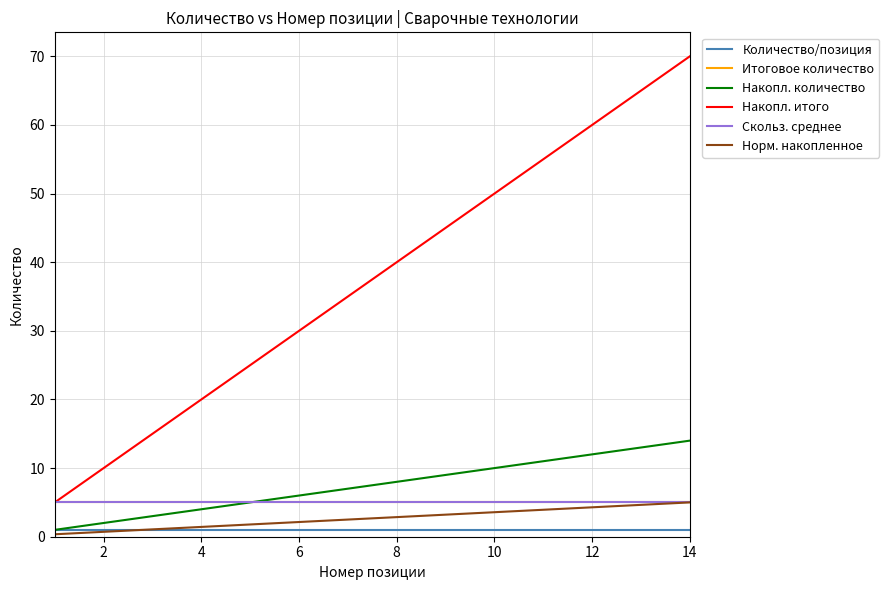

Does the chart display data point markers on the line(s)?

No